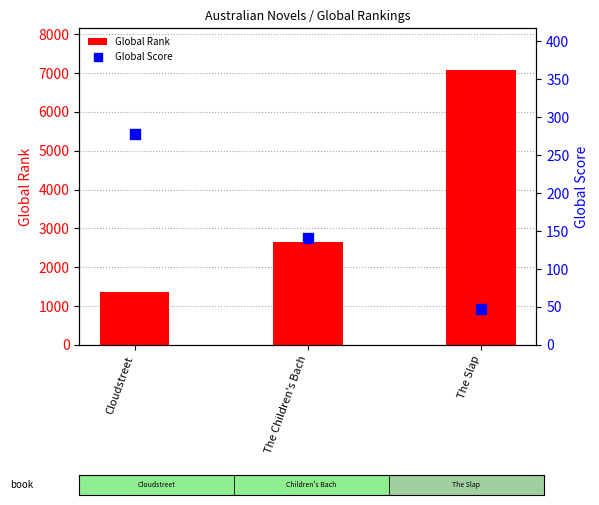

Which series contains the lowest Y value?

Global Score